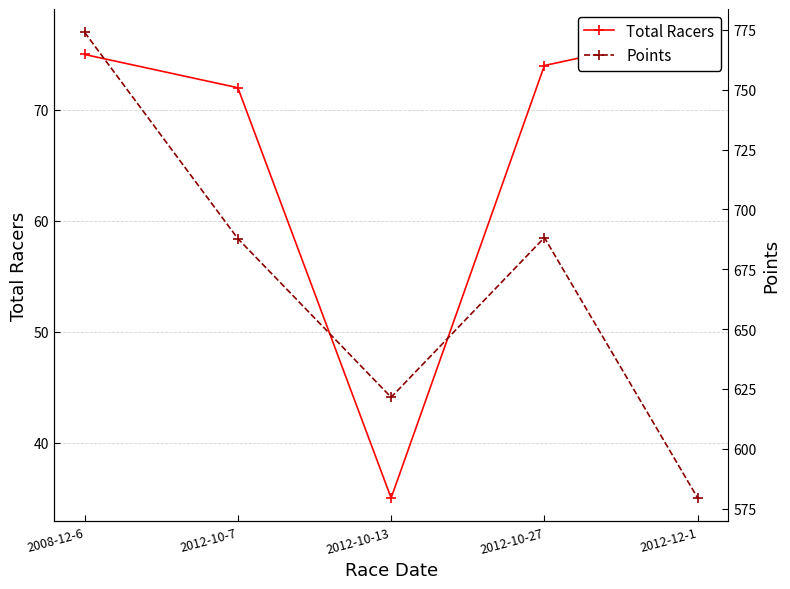

What position from the right is 2012-10-13?

3